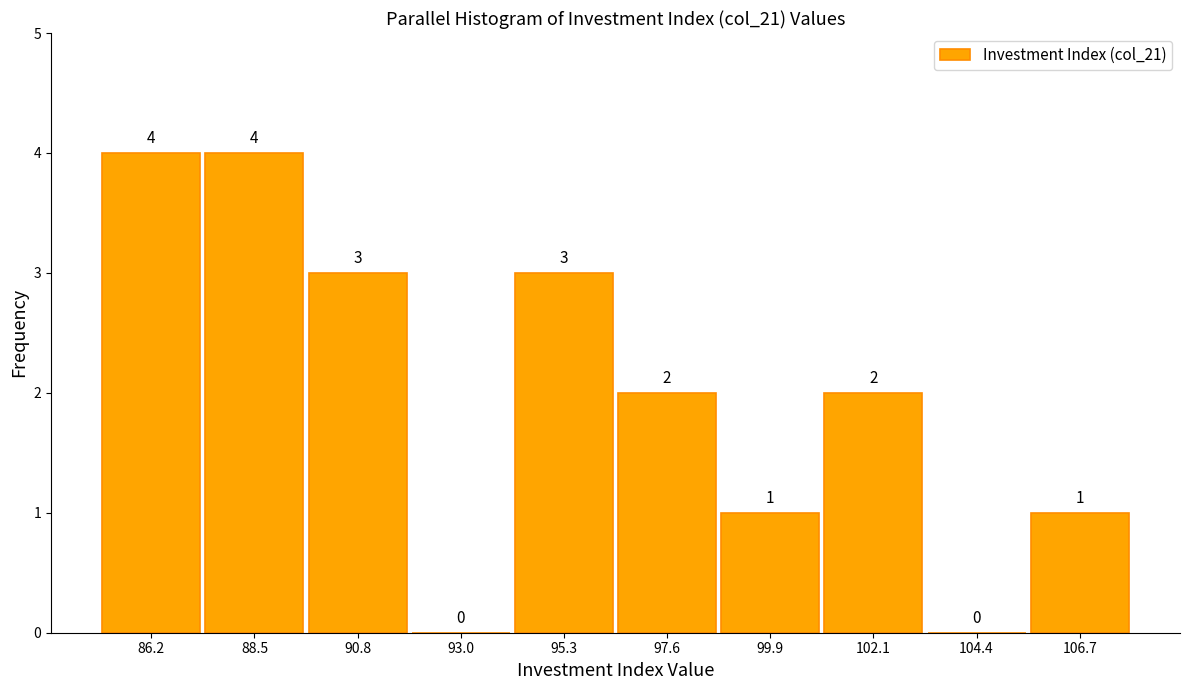

Reading left to right, transcribe this chart: for each bar, give the range it covers on the x-axis and its height. The bar edges are not printed on the chart, so give them approximately, as read against the axis.

85.0 to 87.5: 4
87.5 to 89.5: 4
89.5 to 92.0: 3
92.0 to 94.0: 0
94.0 to 96.5: 3
96.5 to 98.5: 2
98.5 to 101.0: 1
101.0 to 103.5: 2
103.5 to 105.5: 0
105.5 to 108.0: 1